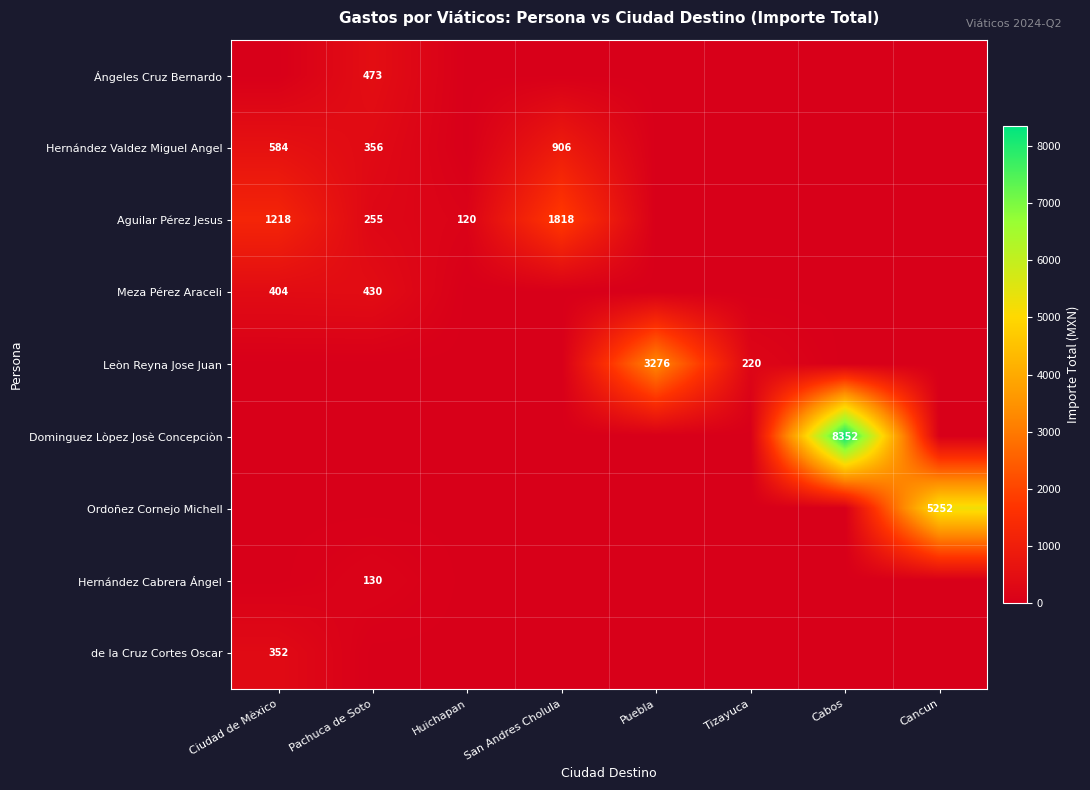

Count the number of categories in the chart.

8